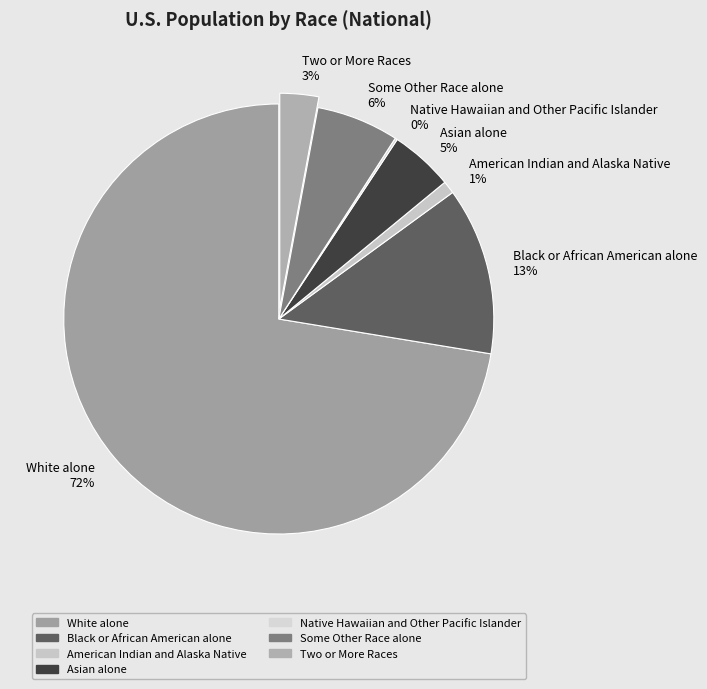

Do American Indian and Alaska Native and Some Other Race alone together represent more than half of the pie?

No